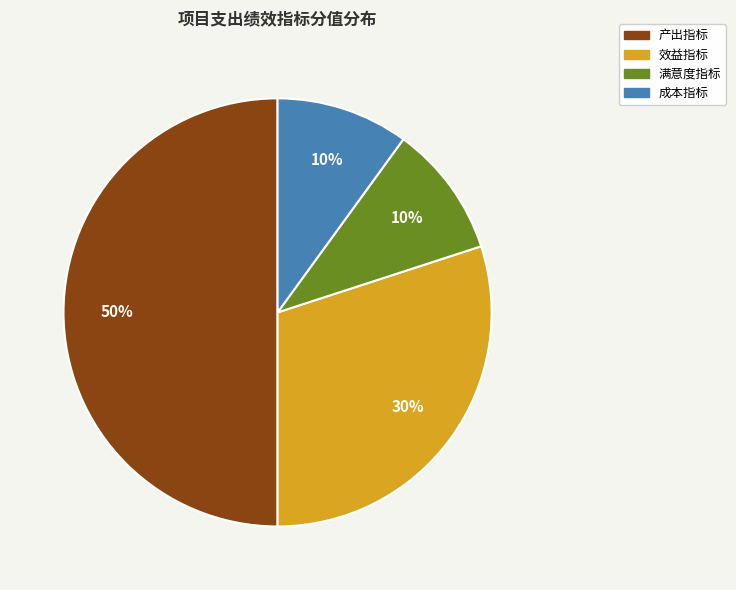

What is the largest slice in the pie chart?

产出指标